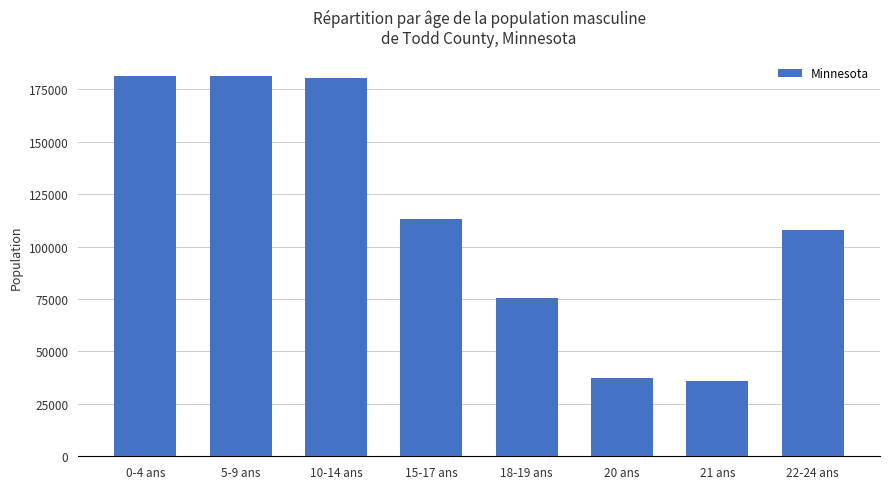

Approximately how many times larger is the value at 0-4 ans compared to 20 ans?

4.9